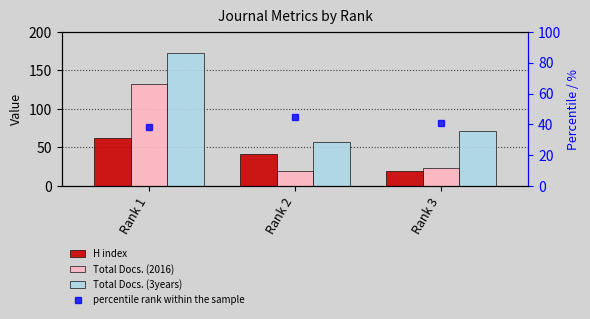

Which series has the largest total across all categories?

Total Docs. (3years)